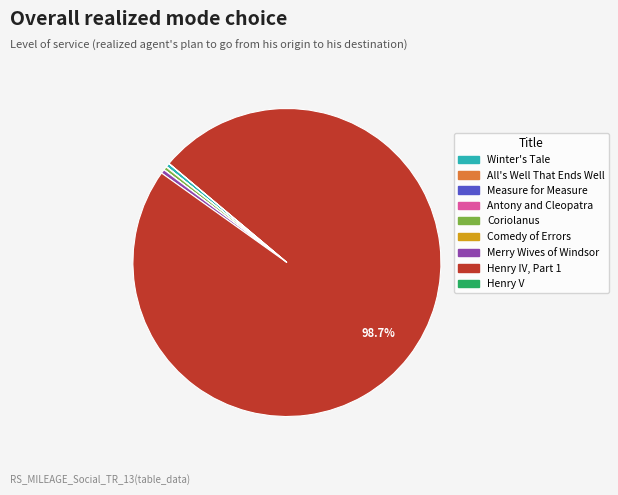

Does Henry IV, Part 1 represent more than half of the total?

Yes